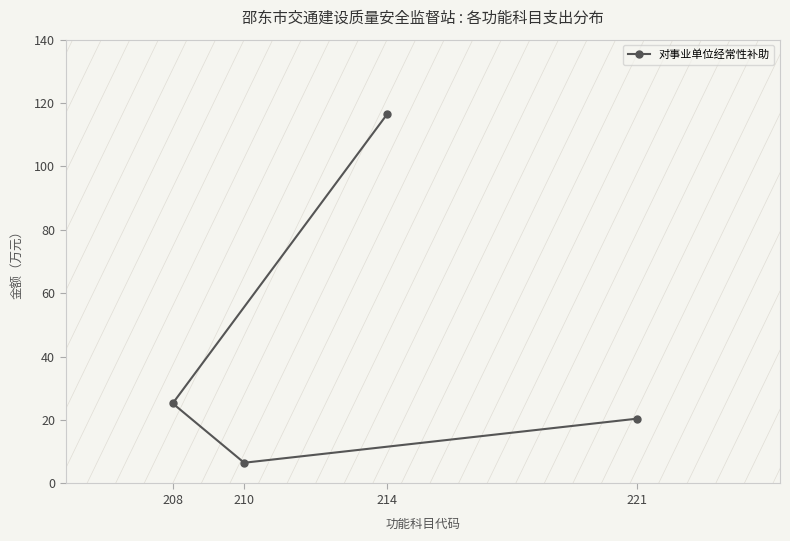

Which category has the highest value across all series?

214